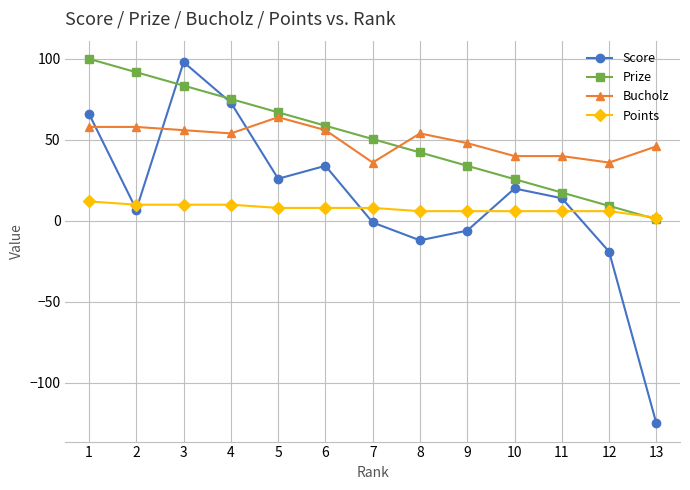

What is the value of the Prize point at the 6th from the left?

58.8